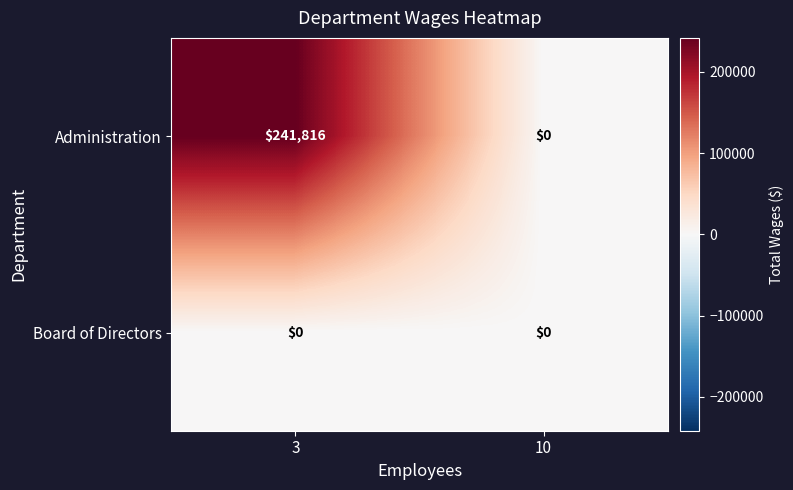

List the series in order of their overall mean, highest first.

Administration, Board of Directors